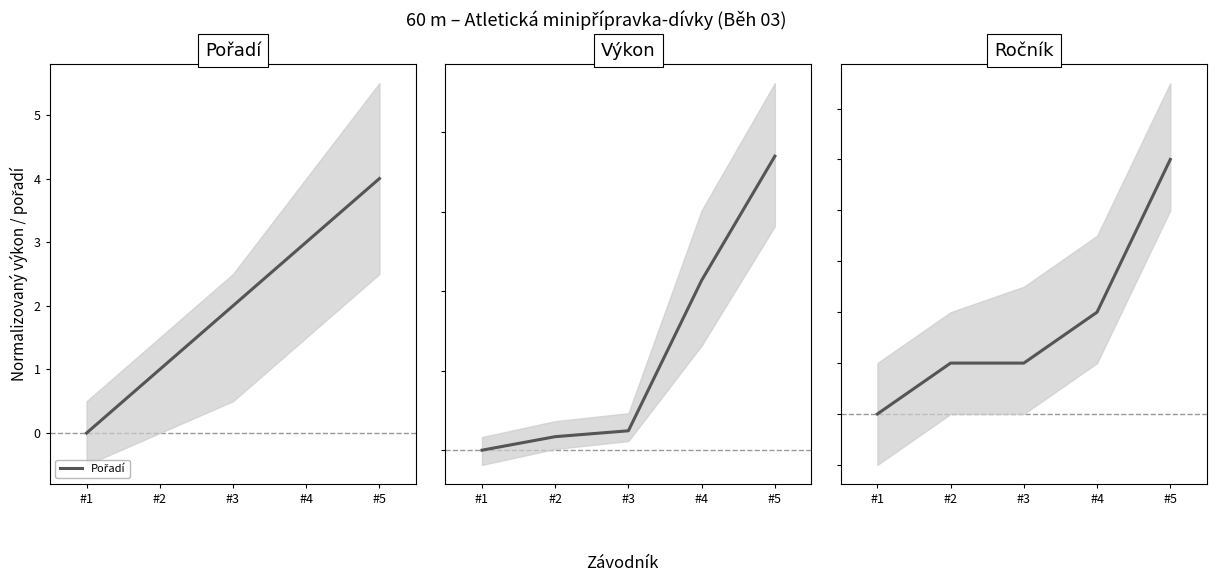

Which series has the largest total across all categories?

Výkon